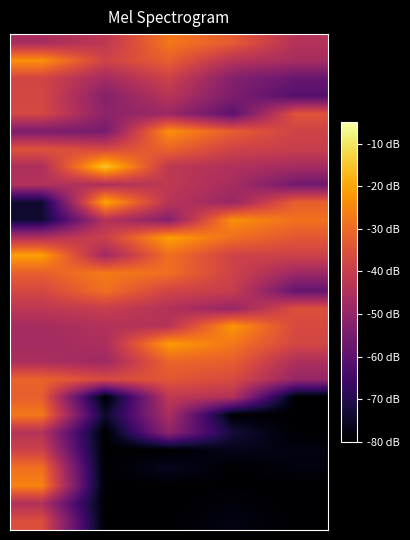

What is the greatest value displayed?

-15.0